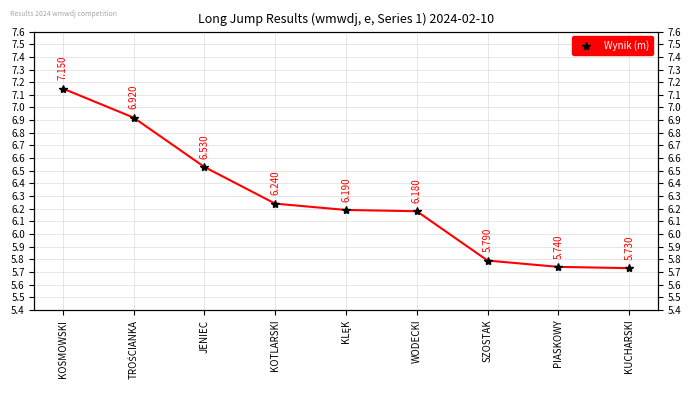

Which has a higher value, KOTLARSKI or SZOSTAK?

KOTLARSKI